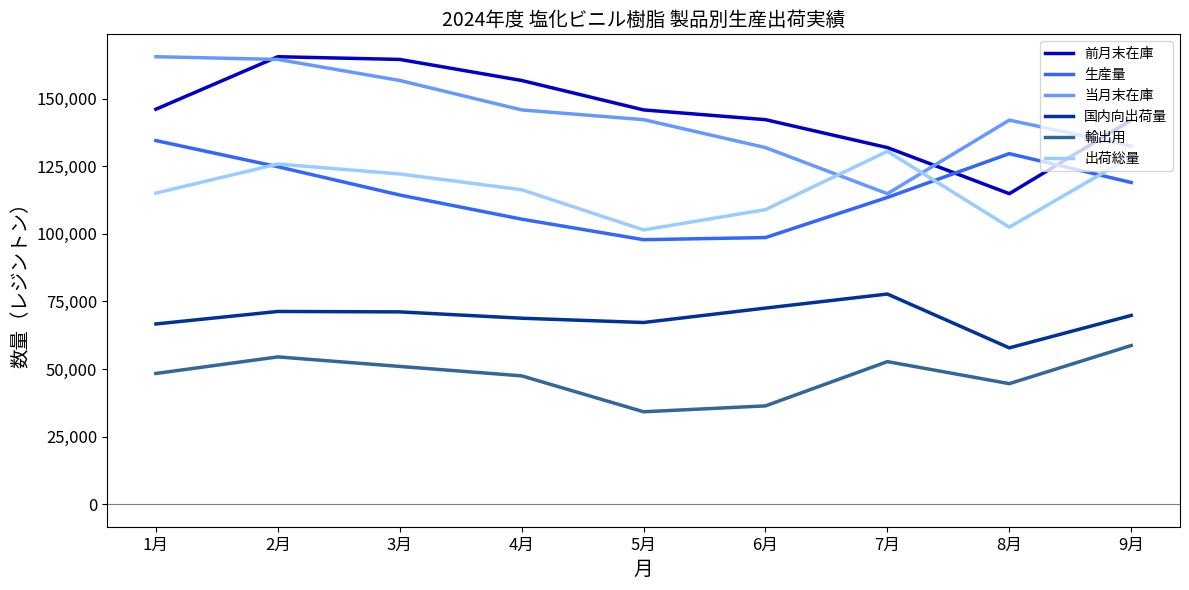

What is the difference between the highest and lowest values at 7月?

79133